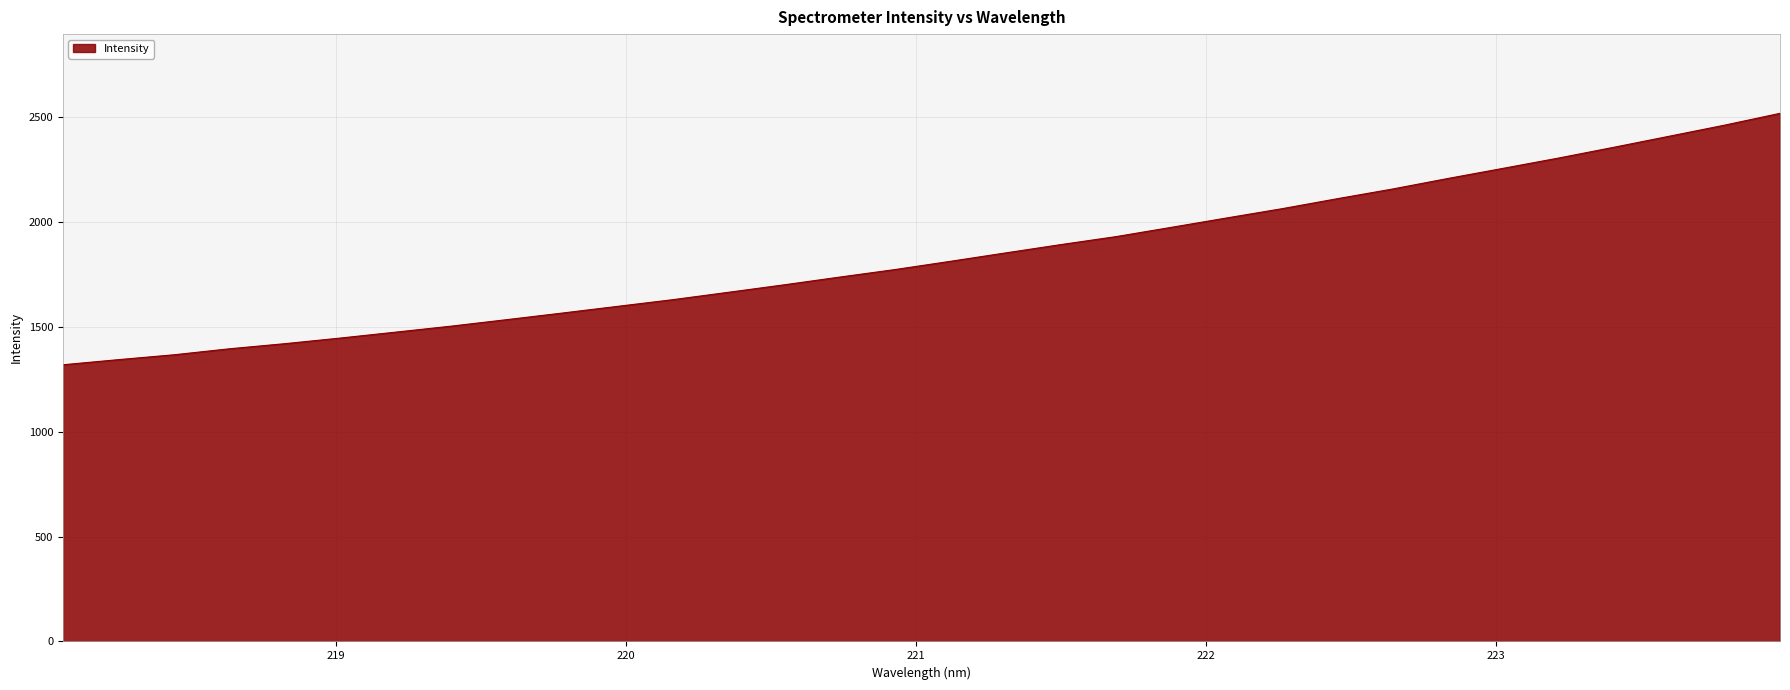

What is the greatest value displayed?

2518.8